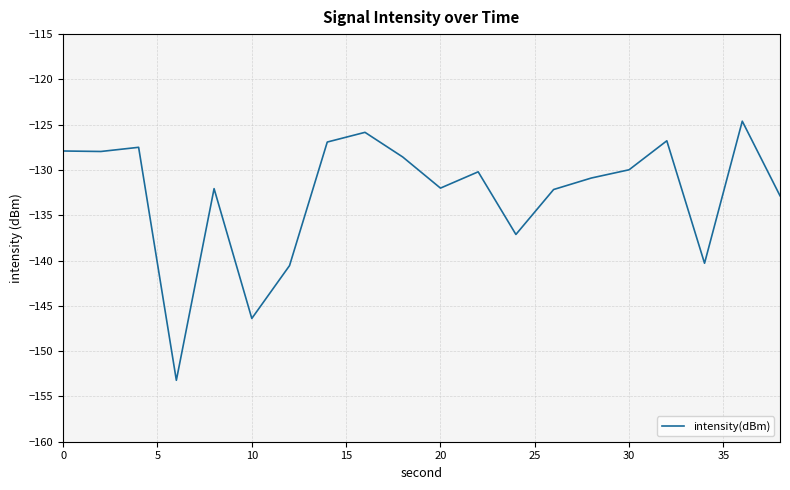

Is this an area chart (filled region under the line)?

No